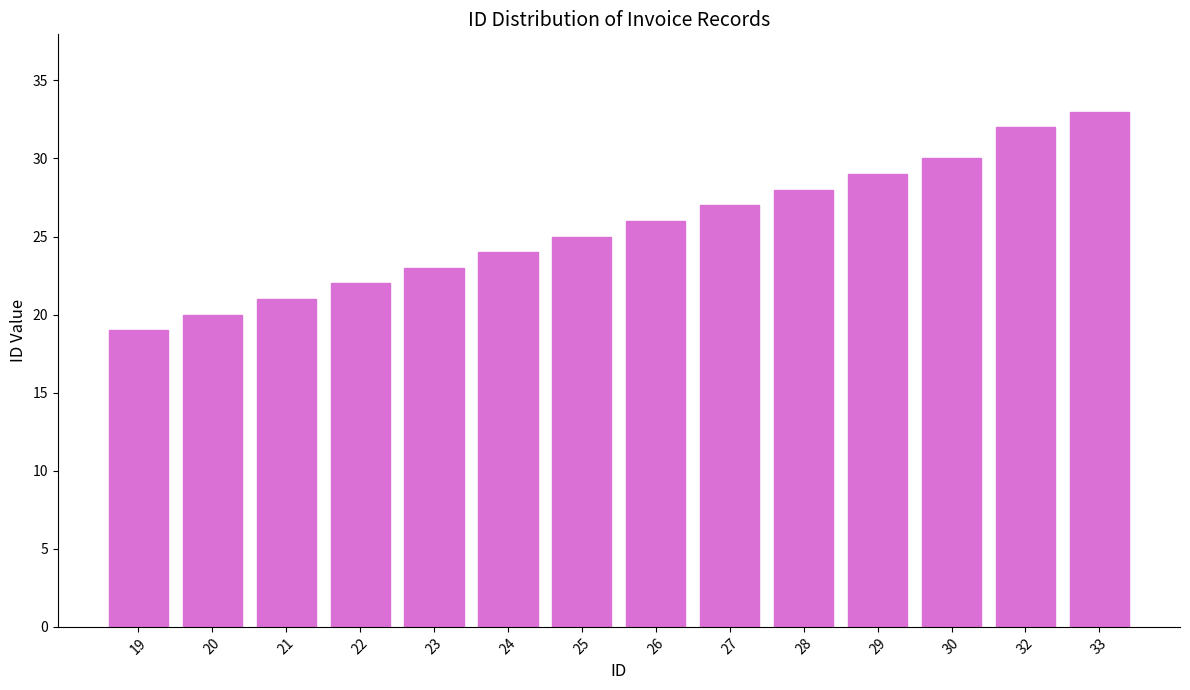

What is the value of the 13th bar from the left?

32